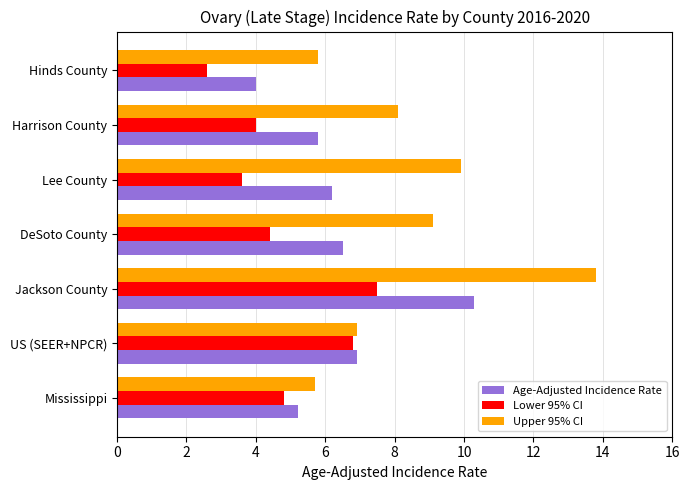

At how many categories does at least one series exceed 5?

7